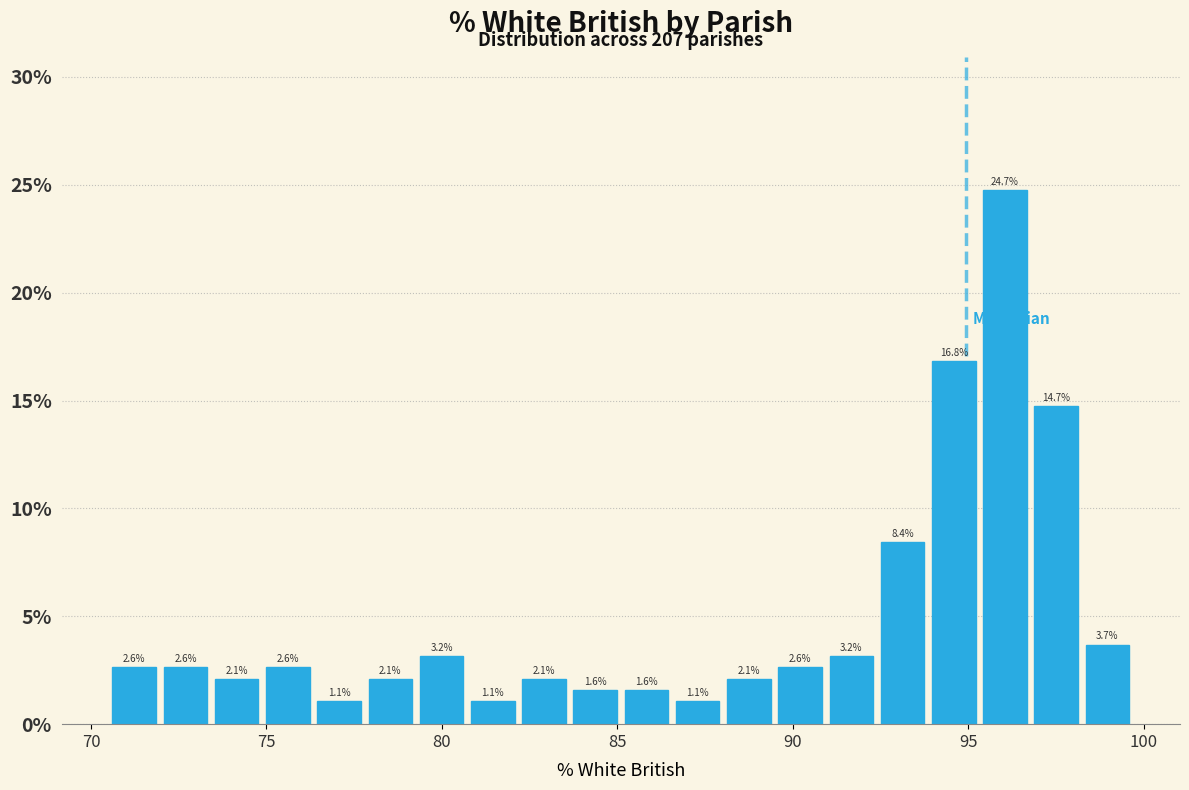

Around what value on the x-axis is the tallest bar? Give the approximate position of its centre, as read against the axis.

96.0